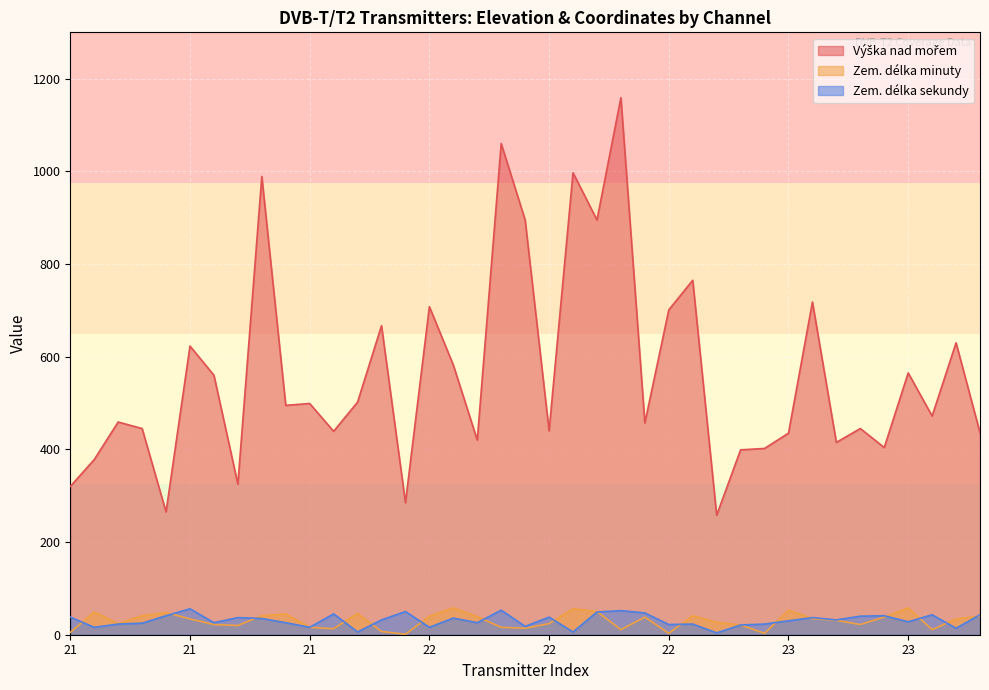

Where is Zem. délka minuty nearest to the value 29?

23